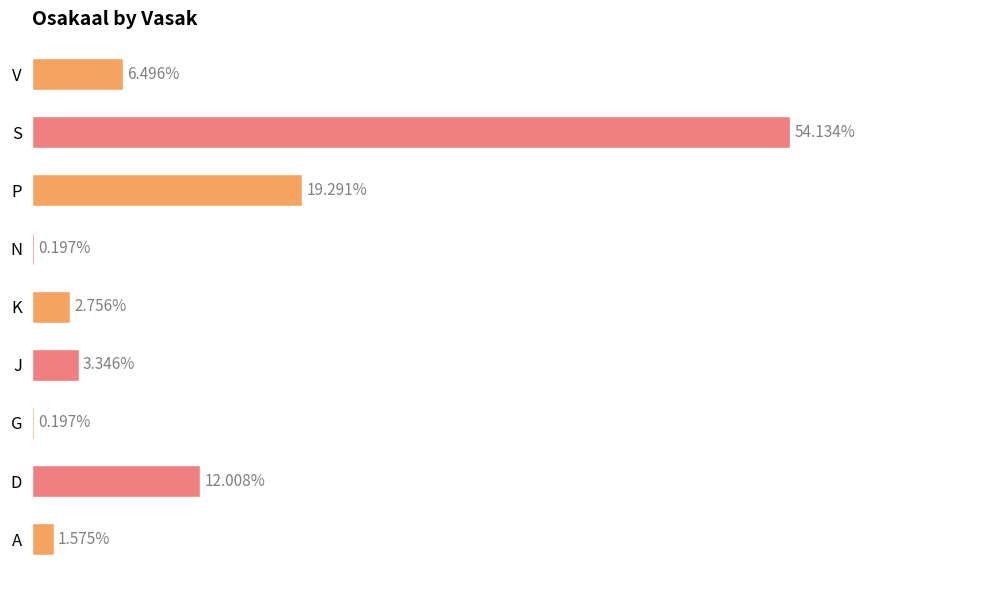

At which label is the value closest to 27?

P